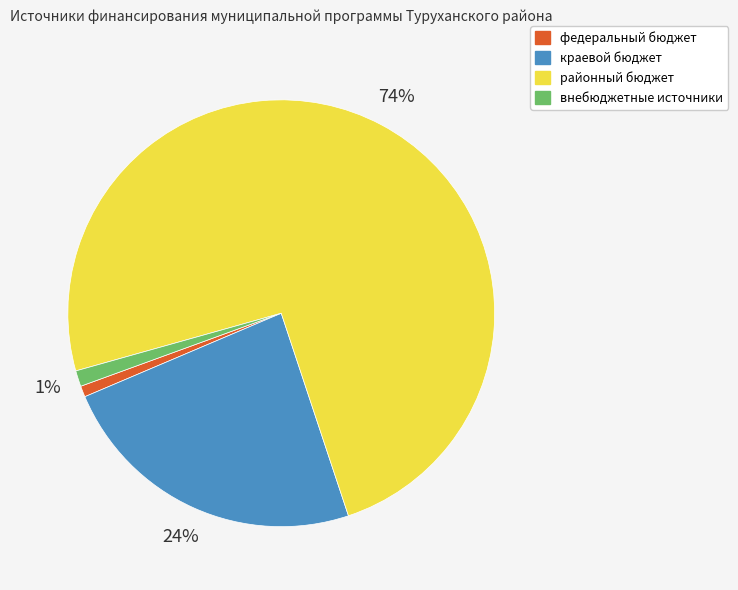

Count the number of slices in the pie.

4